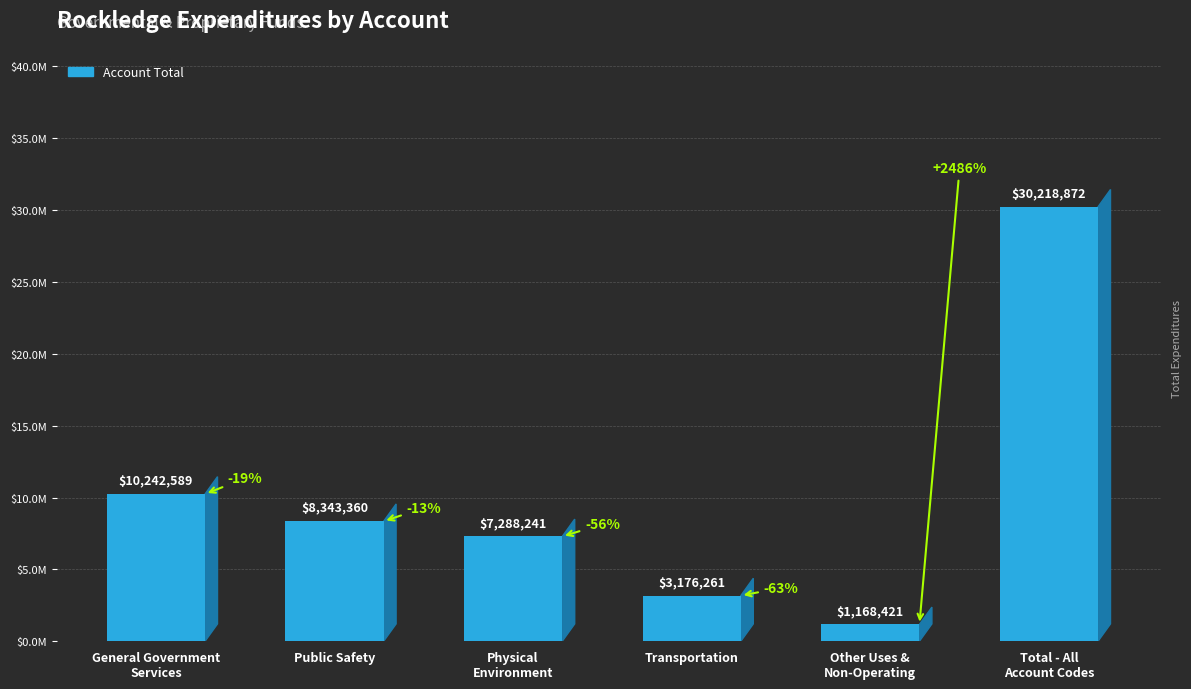

Are the bars horizontal?

No